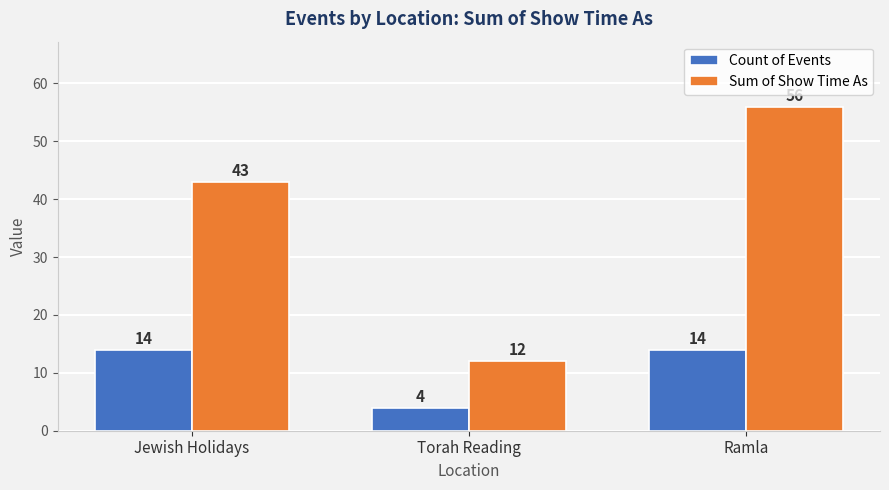

Reading left to right, extract all data points from this chart.

Count of Events: 14	4	14
Sum of Show Time As: 43	12	56